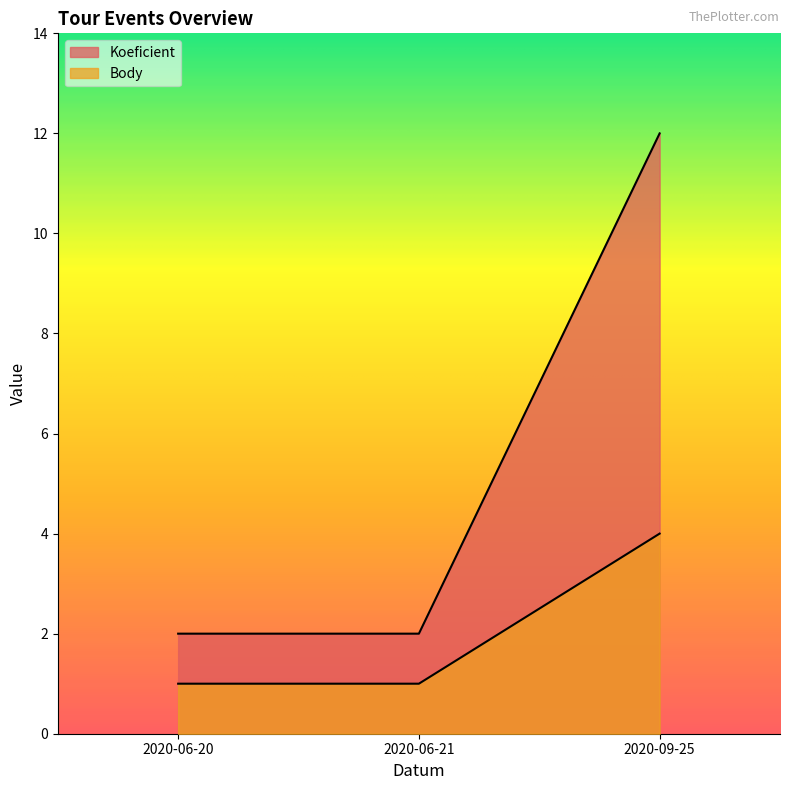

Is the value of Koeficient at 2020-06-21 greater than the value of Body at 2020-06-21?

Yes